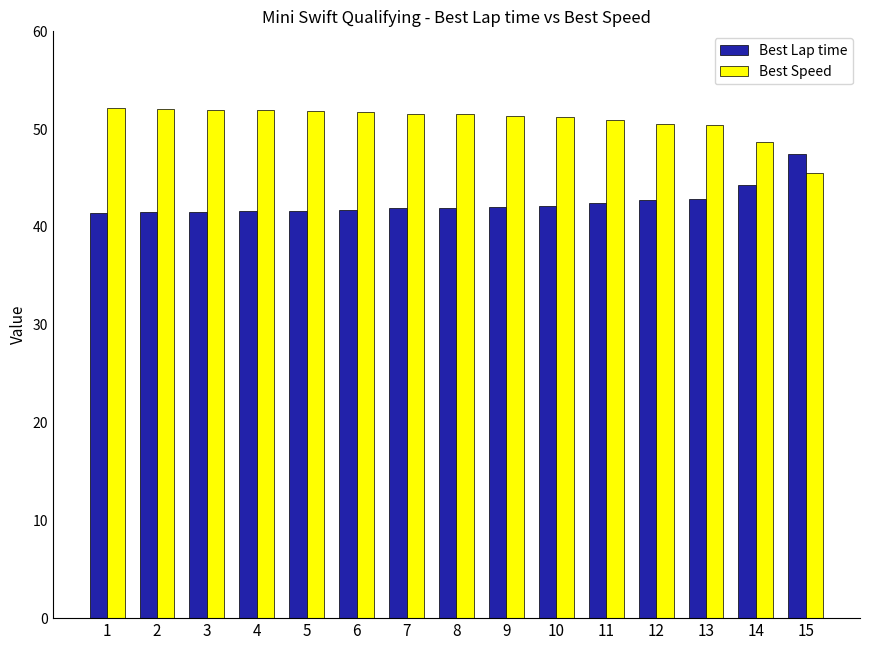

What is the smallest value displayed?

41.5